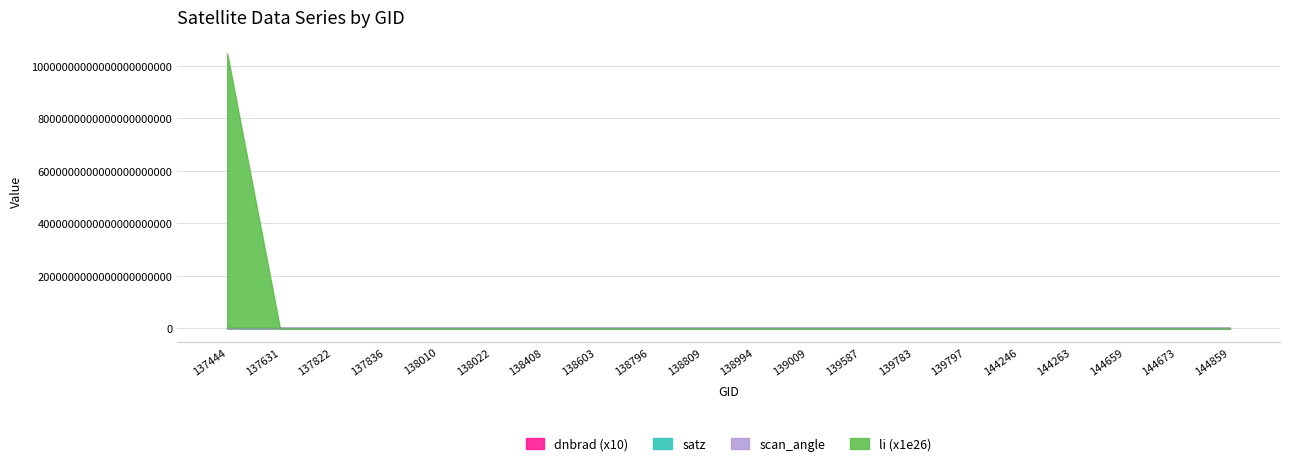

Read the scan_angle value at 138010.

73.5